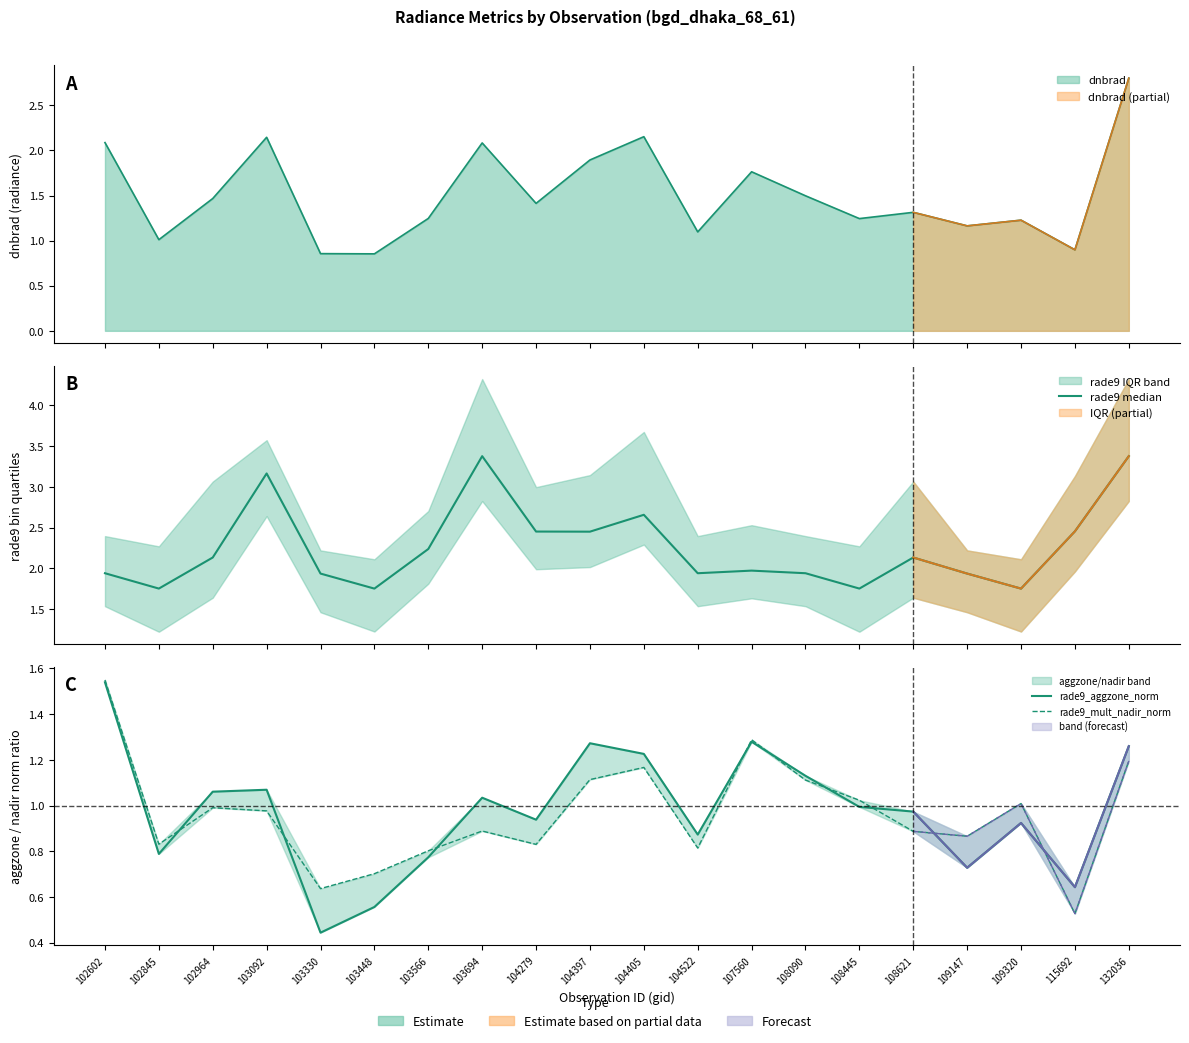

How many interior local peaks does the rade9 median series have?

5